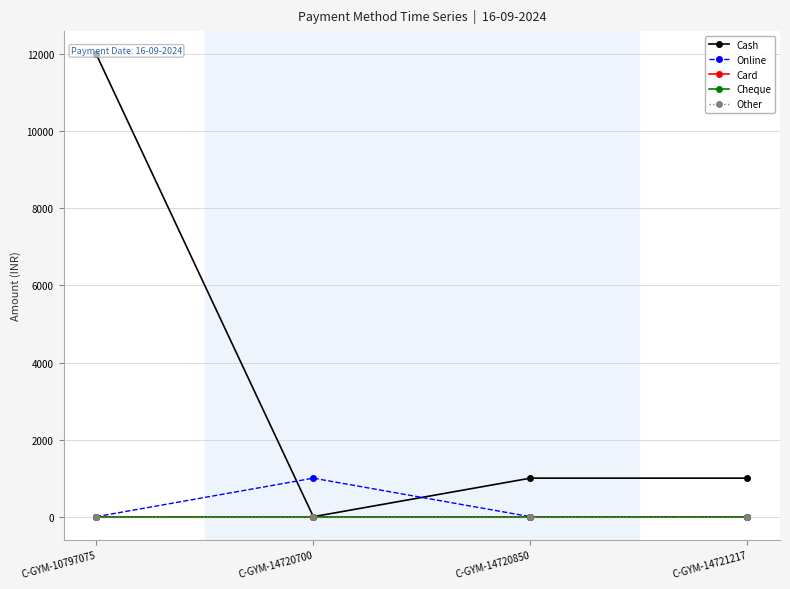

At C-GYM-10797075, list the series in order from largest to smallest.

Cash, Online, Card, Cheque, Other